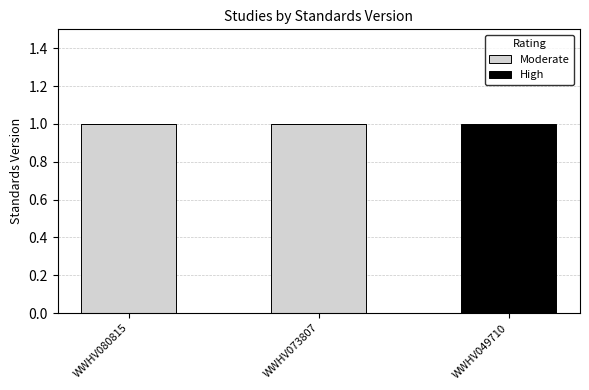

The value of Moderate at WWHV080815 is 0. True or false?

False